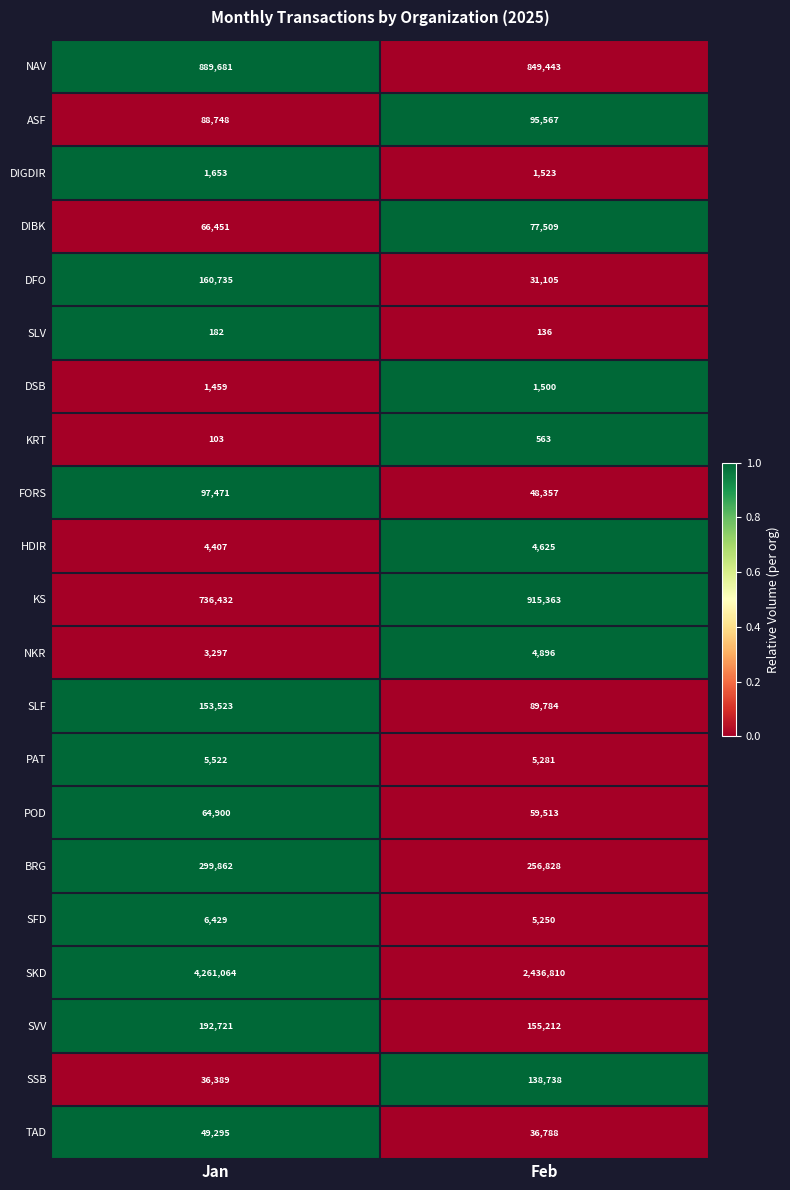

What is the spread (max minus min) of values at Feb?

2436674